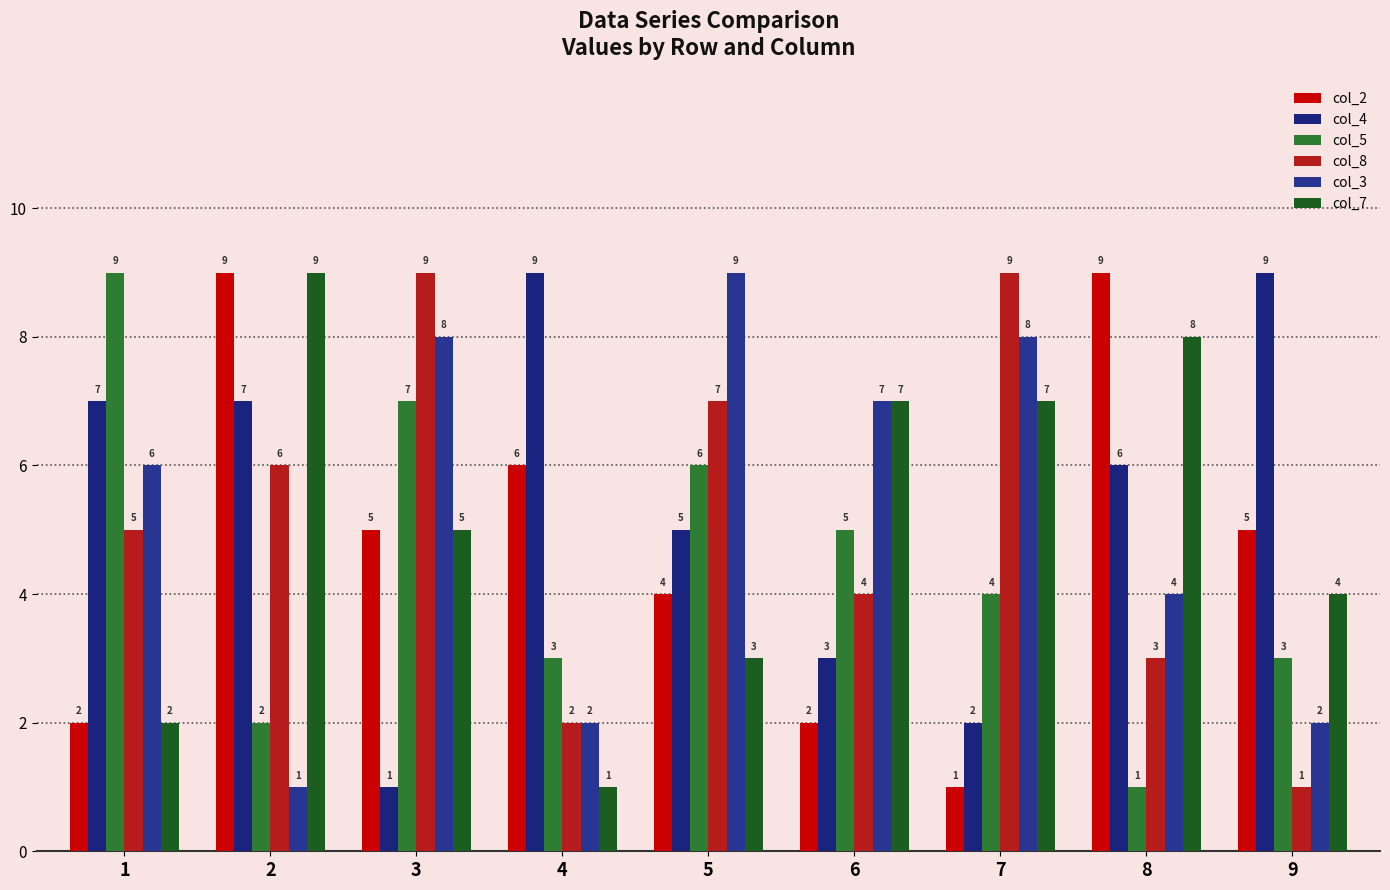

How many series are shown in this chart?

6